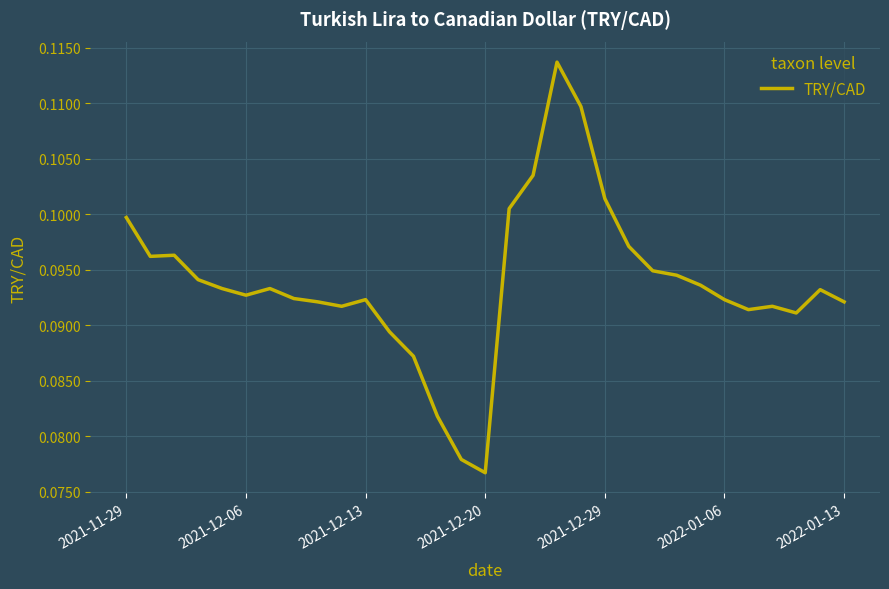

True or false: the data shows 0.0 at 2021-12-06.

False